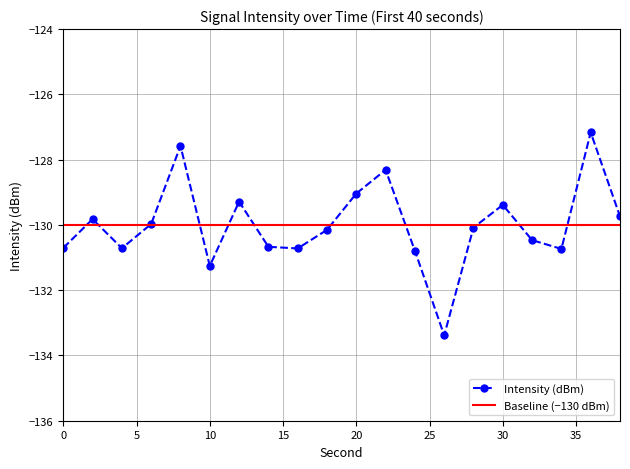

Which series has the widest spread of values?

Intensity (dBm)